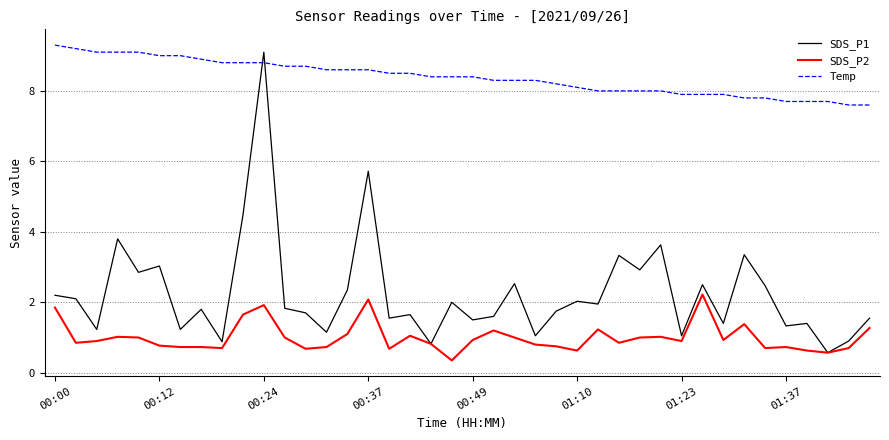

True or false: Temp and SDS_P2 intersect in this chart.

False